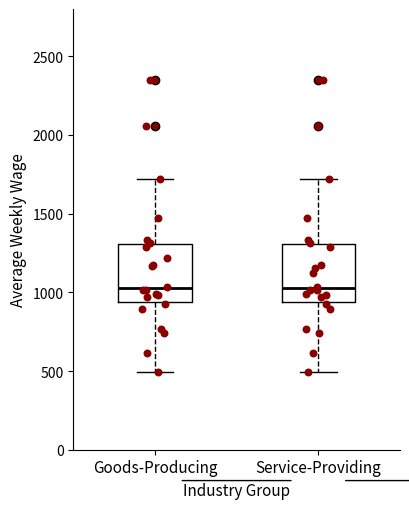

Where does the upper whisker of the box for Service-Providing end on the y-axis? The values are not printed on the chart, so give them approximately, as read against the axis.

1700